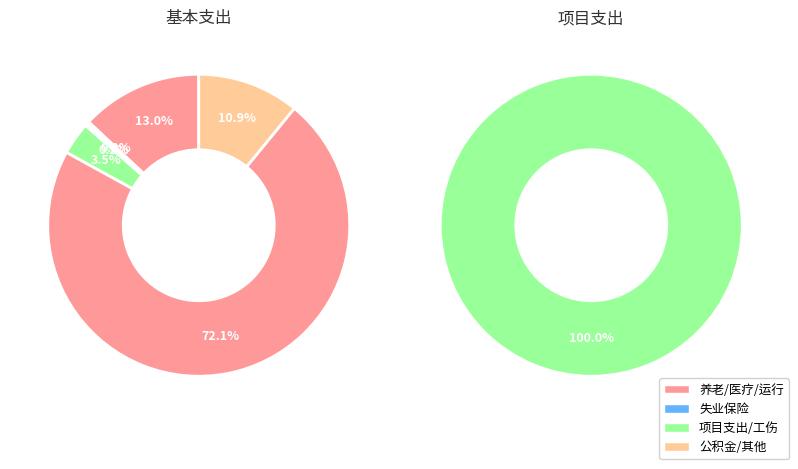

How many segments does this pie chart have?

7